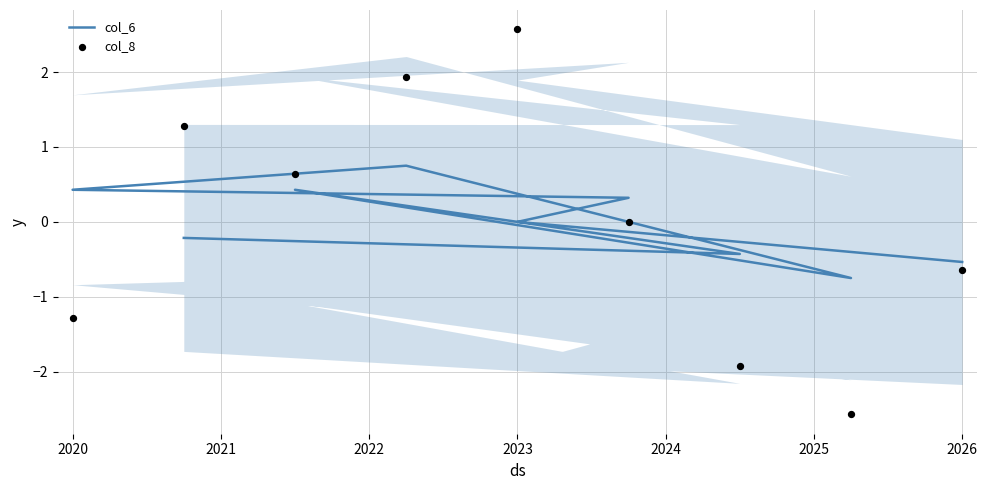

Which series has the largest total across all categories?

col_6